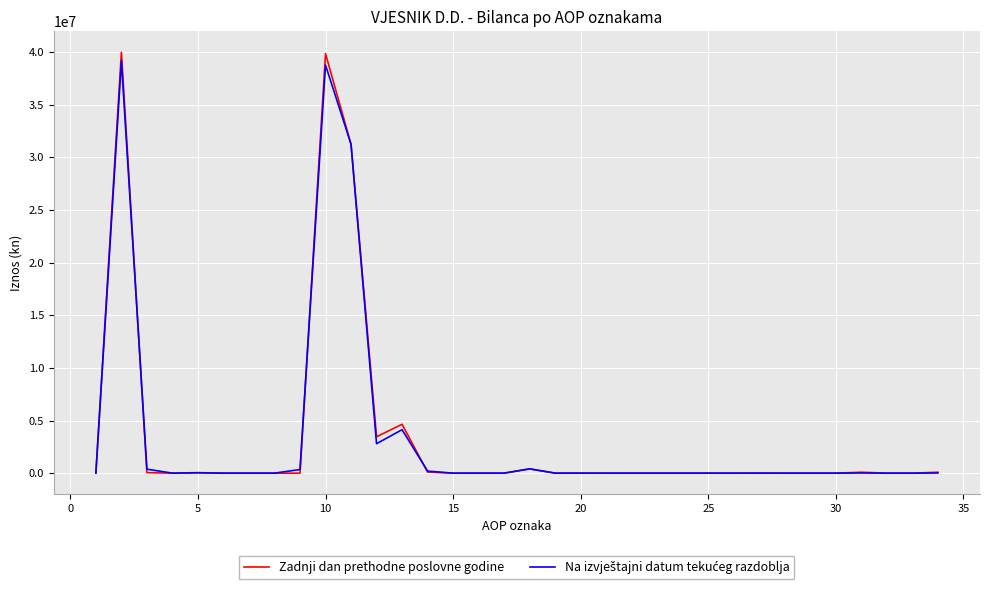

What is the highest value of the Zadnji dan prethodne poslovne godine series?

39983028